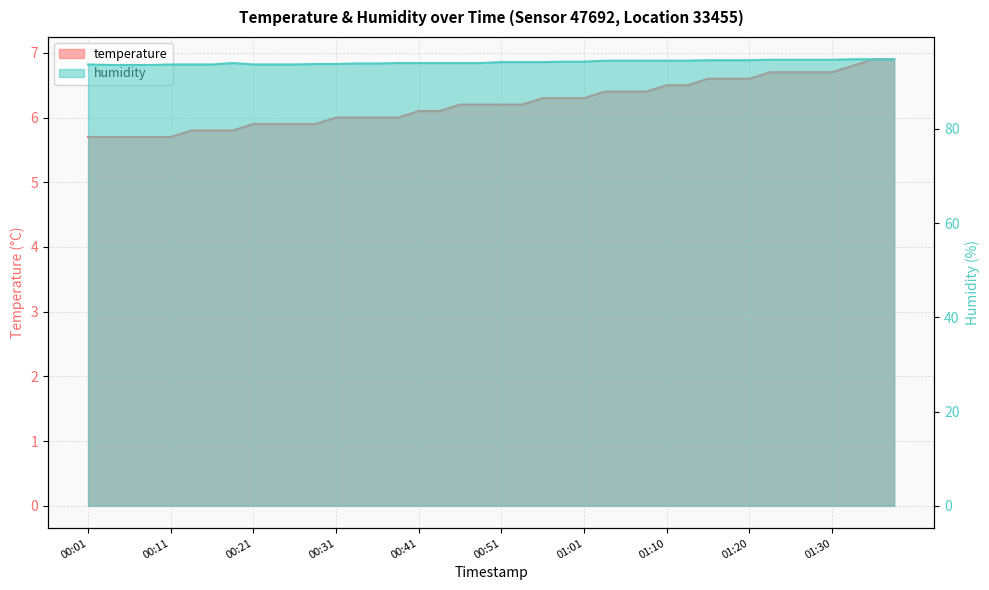

Which category has the highest value in the temperature series?

01:35